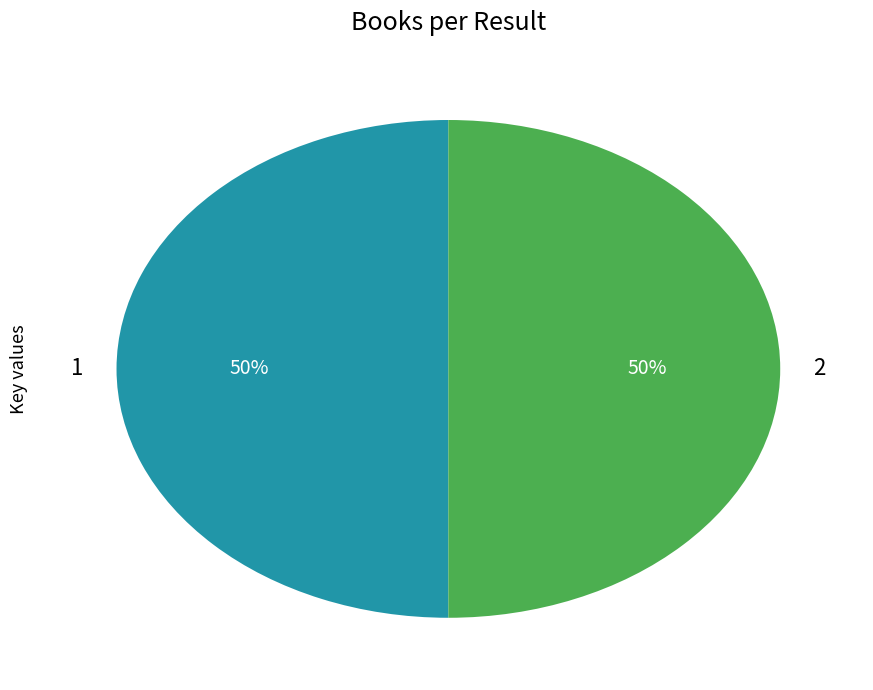

Approximately how many times larger is the value at 2 compared to 1?

1.0